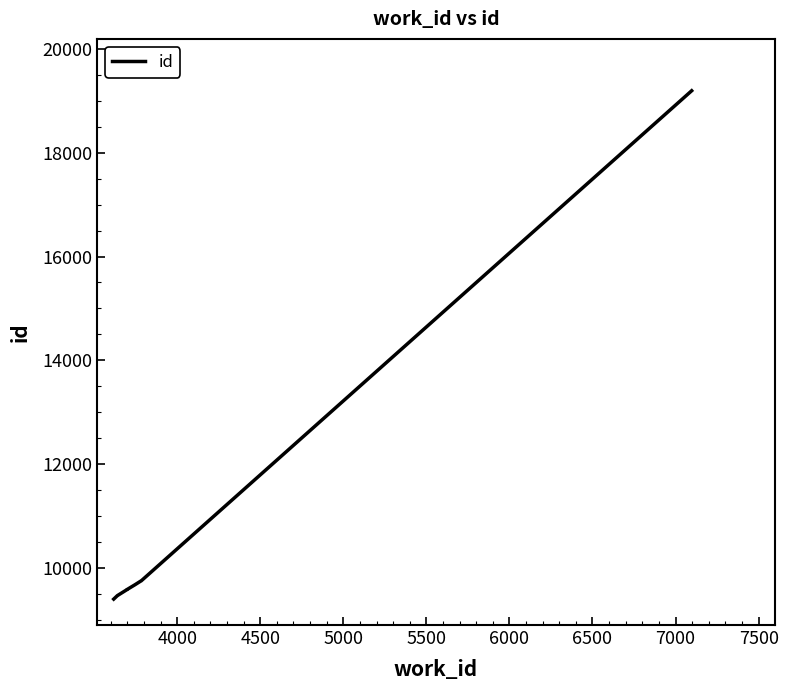

How many lines are shown in the chart?

1